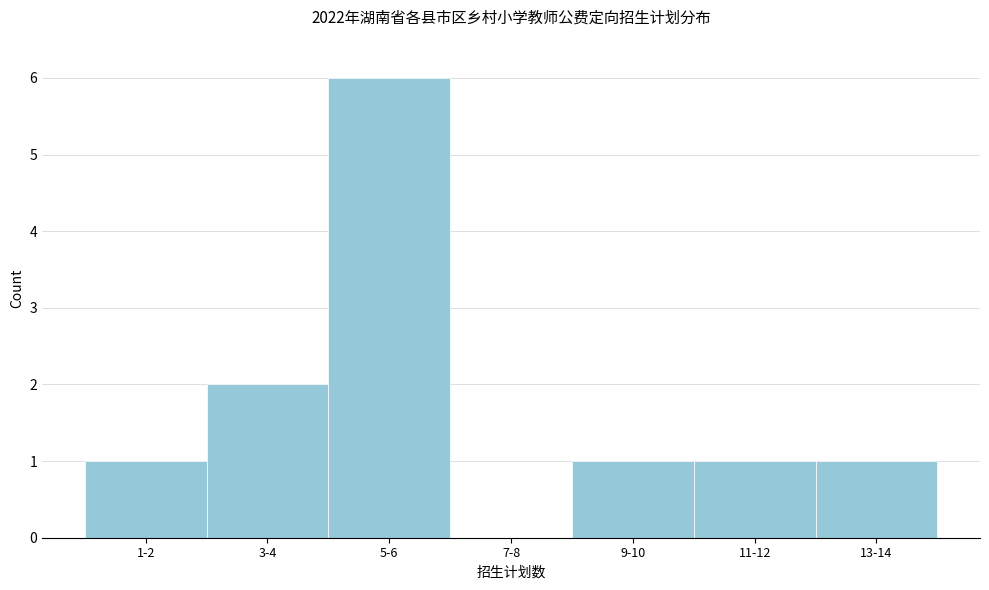

Reading left to right, what are all the values shown in this chart?

1-2=1	3-4=2	5-6=6	7-8=0	9-10=1	11-12=1	13-14=1